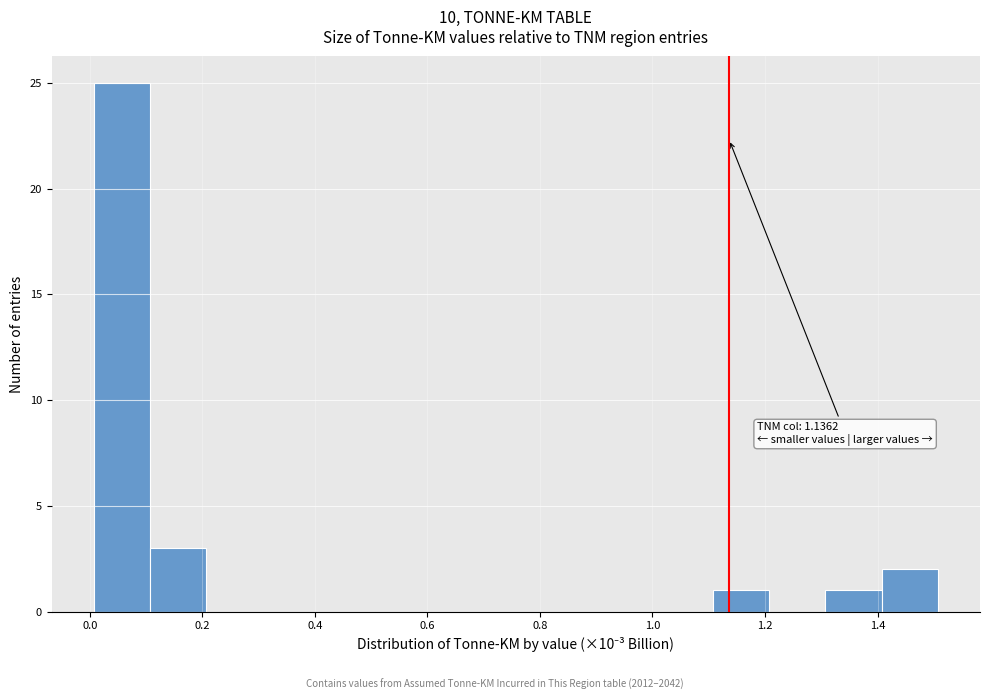

Over which range of the x-axis is the bar tallest?

0.0 to 0.1